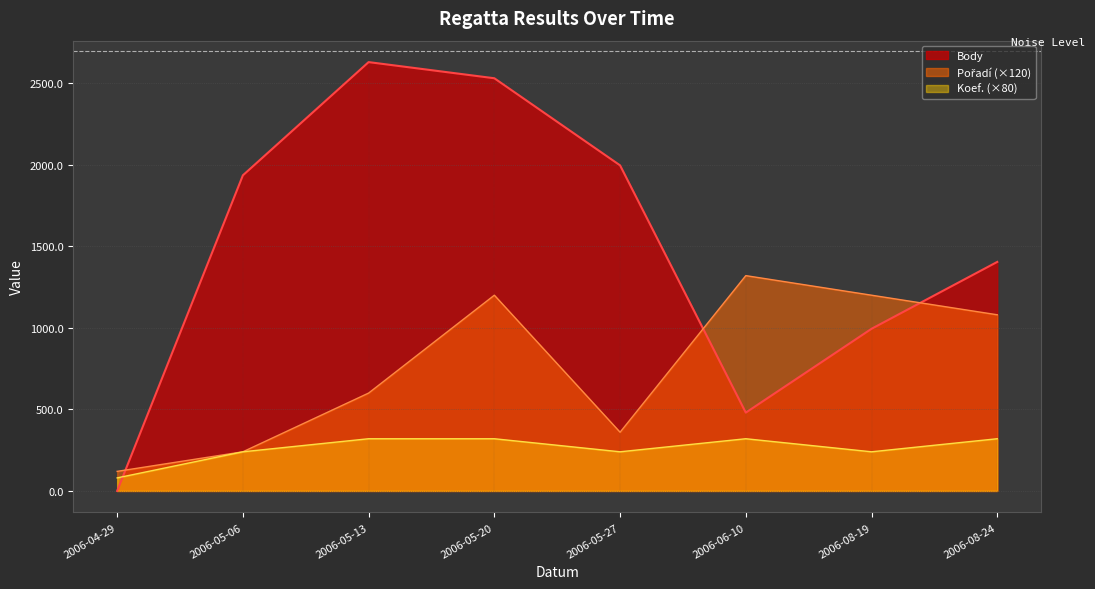

How many interior local peaks does the Koef. series have?

1